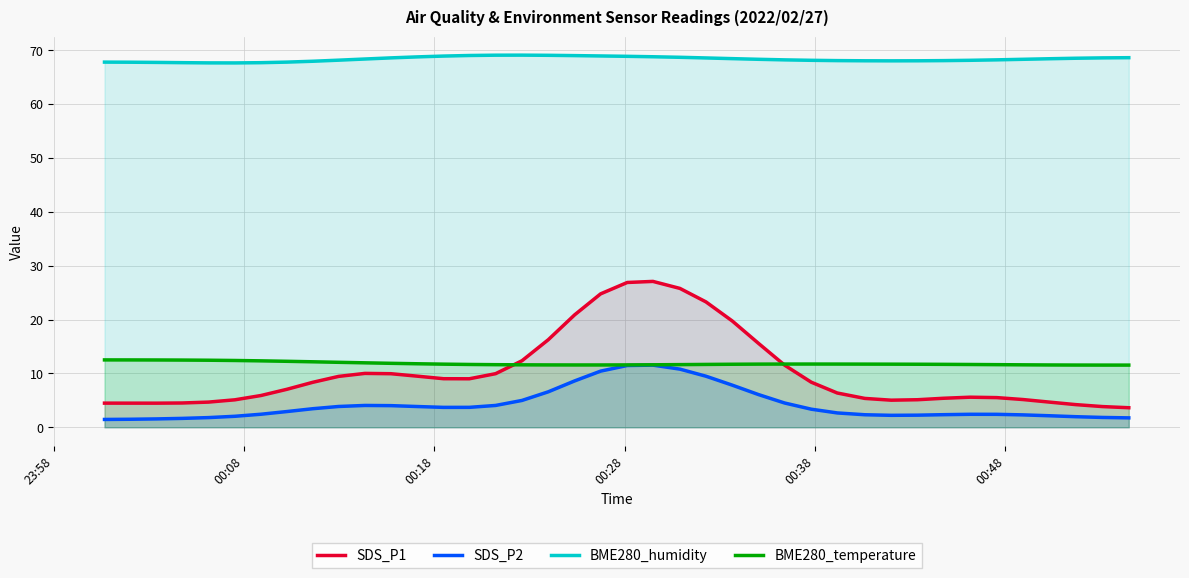

Which series has the largest range (max minus min)?

SDS_P1